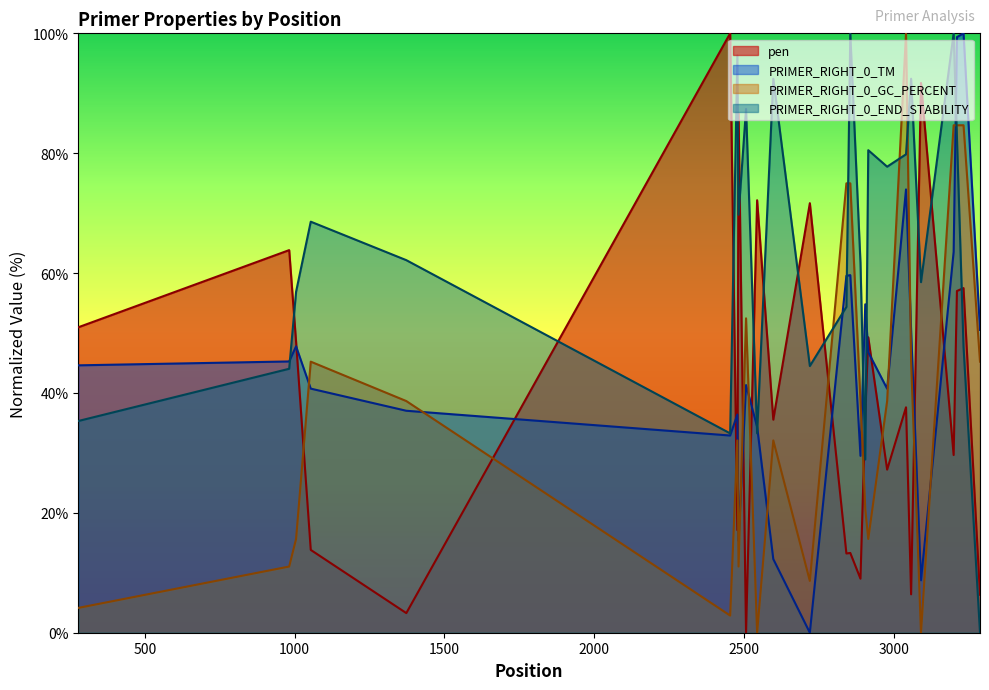

At which label is PRIMER_RIGHT_0_TM closest to 50?

3058